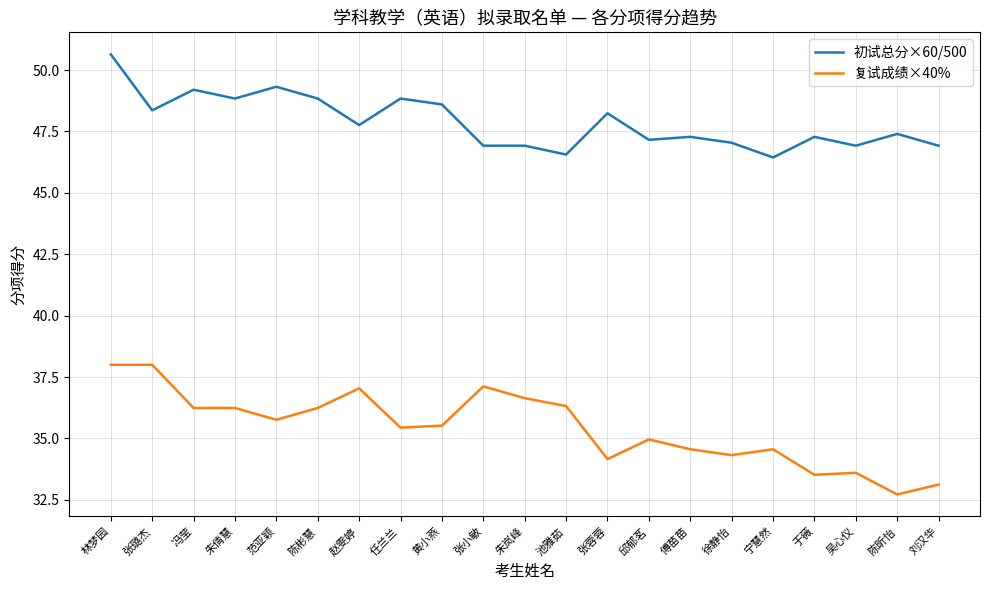

What is the difference between the maximum and minimum values in the 初试总分×60/500 series?

4.2